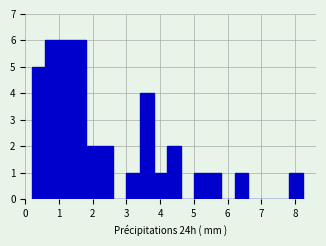

Reading left to right, list every bar in this chart as the range it spans on the x-axis followed by its height. Neither the bar edges nor the heights are printed on the chart, so give them approximately, as read against the axes.

0.2 to 0.6: 5
0.6 to 1.0: 6
1.0 to 1.4: 6
1.4 to 1.8: 6
1.8 to 2.2: 2
2.2 to 2.6: 2
2.6 to 3.0: 0
3.0 to 3.4: 1
3.4 to 3.8: 4
3.8 to 4.2: 1
4.2 to 4.6: 2
4.6 to 5.0: 0
5.0 to 5.4: 1
5.4 to 5.8: 1
5.8 to 6.2: 0
6.2 to 6.6: 1
6.6 to 7.0: 0
7.0 to 7.4: 0
7.4 to 7.8: 0
7.8 to 8.2: 1